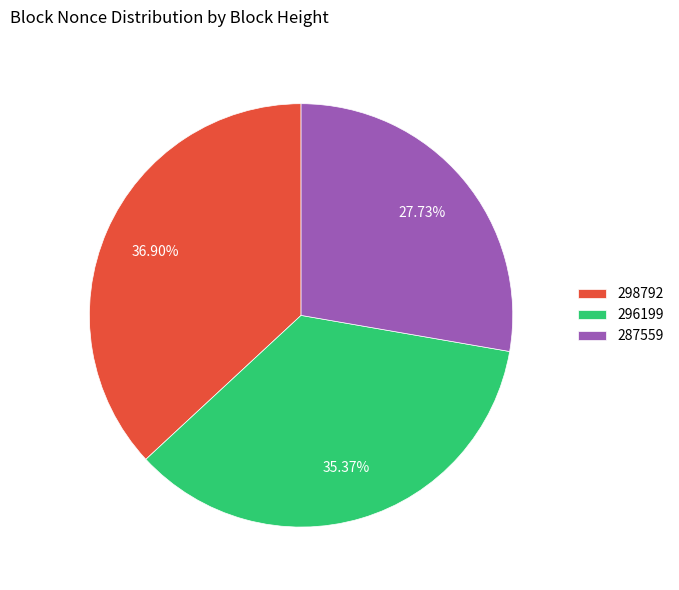

Rank the categories by value from lowest to highest.

287559, 296199, 298792